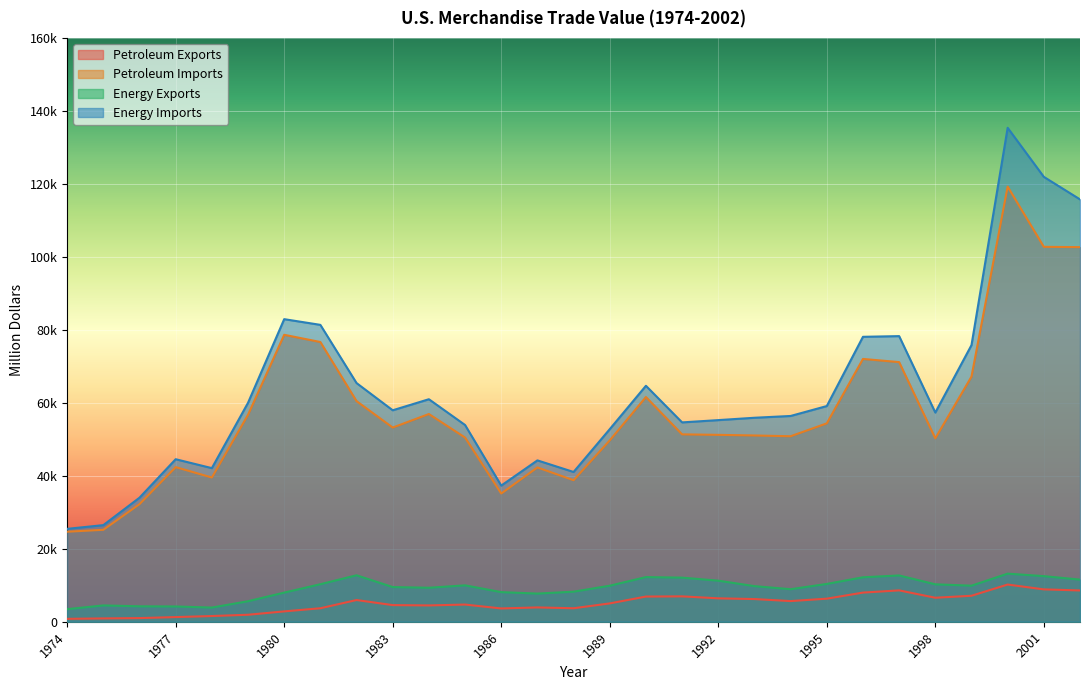

Which series changed the most between 1989 and 2000?

Energy Imports